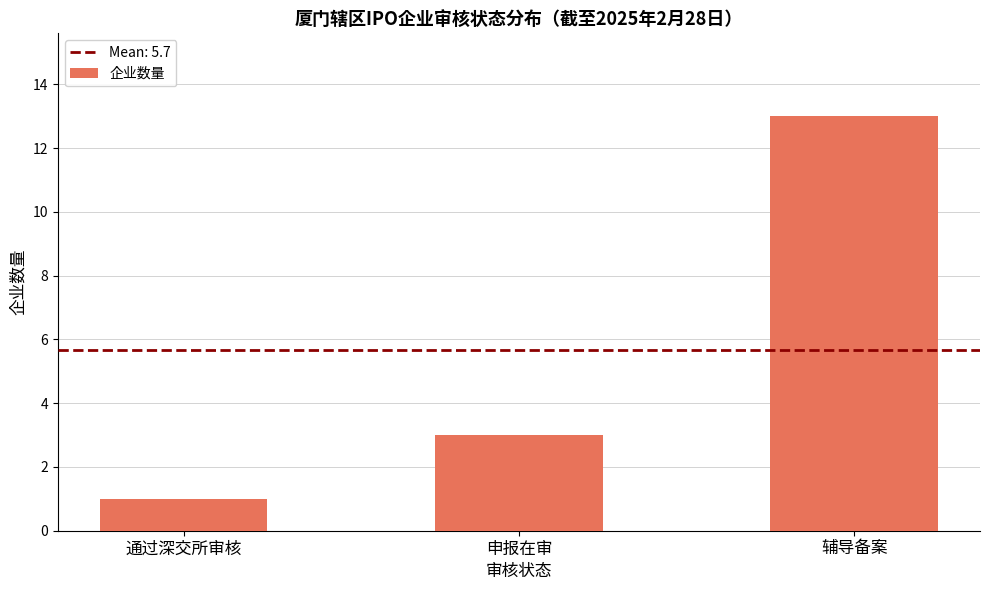

What is the label of the 1st bar from the right?

辅导备案